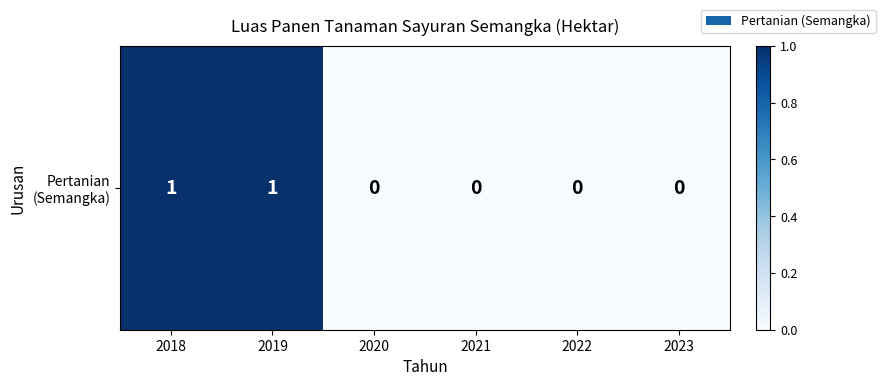

What is the difference between the values at 2023 and 2018?

1